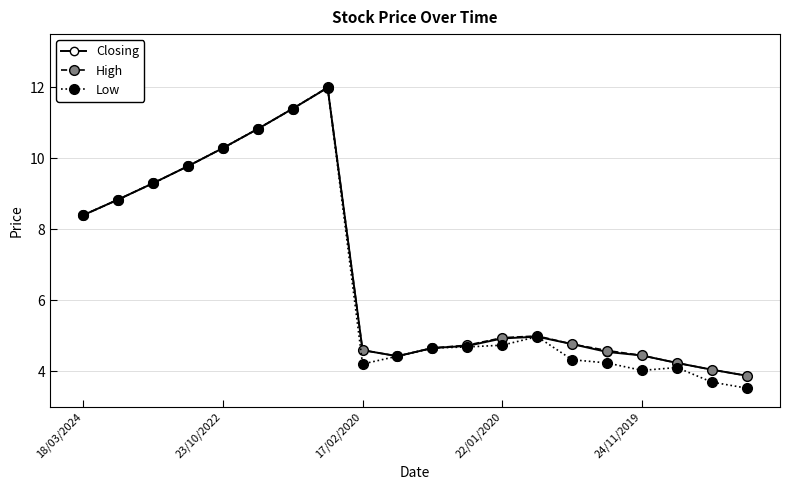

Which series has the largest range (max minus min)?

Low